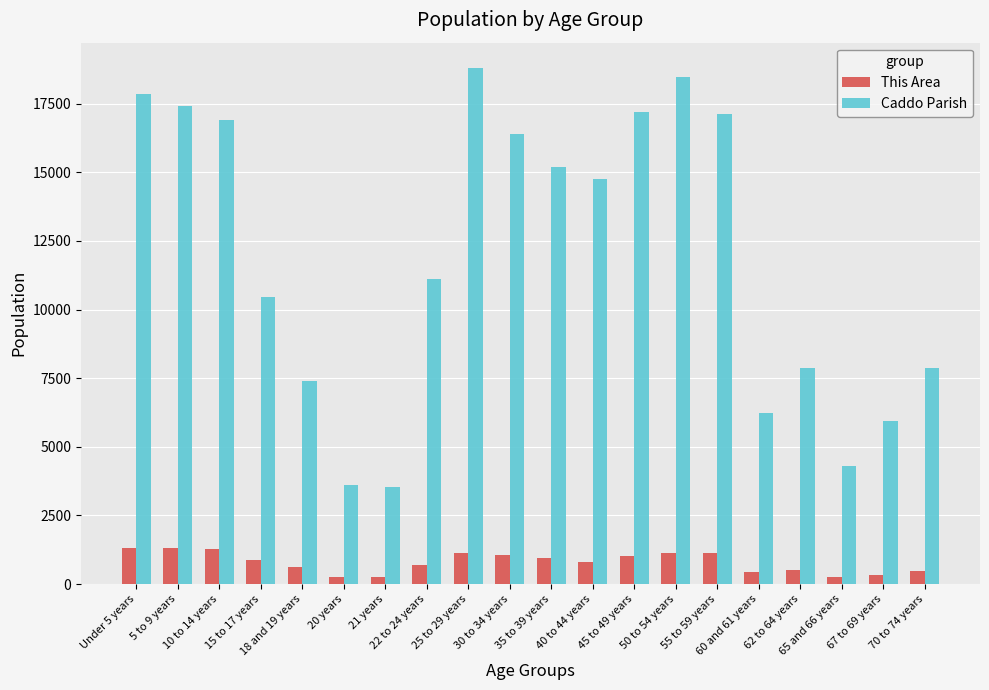

What is the difference between the maximum and minimum values in the Caddo Parish series?

15262